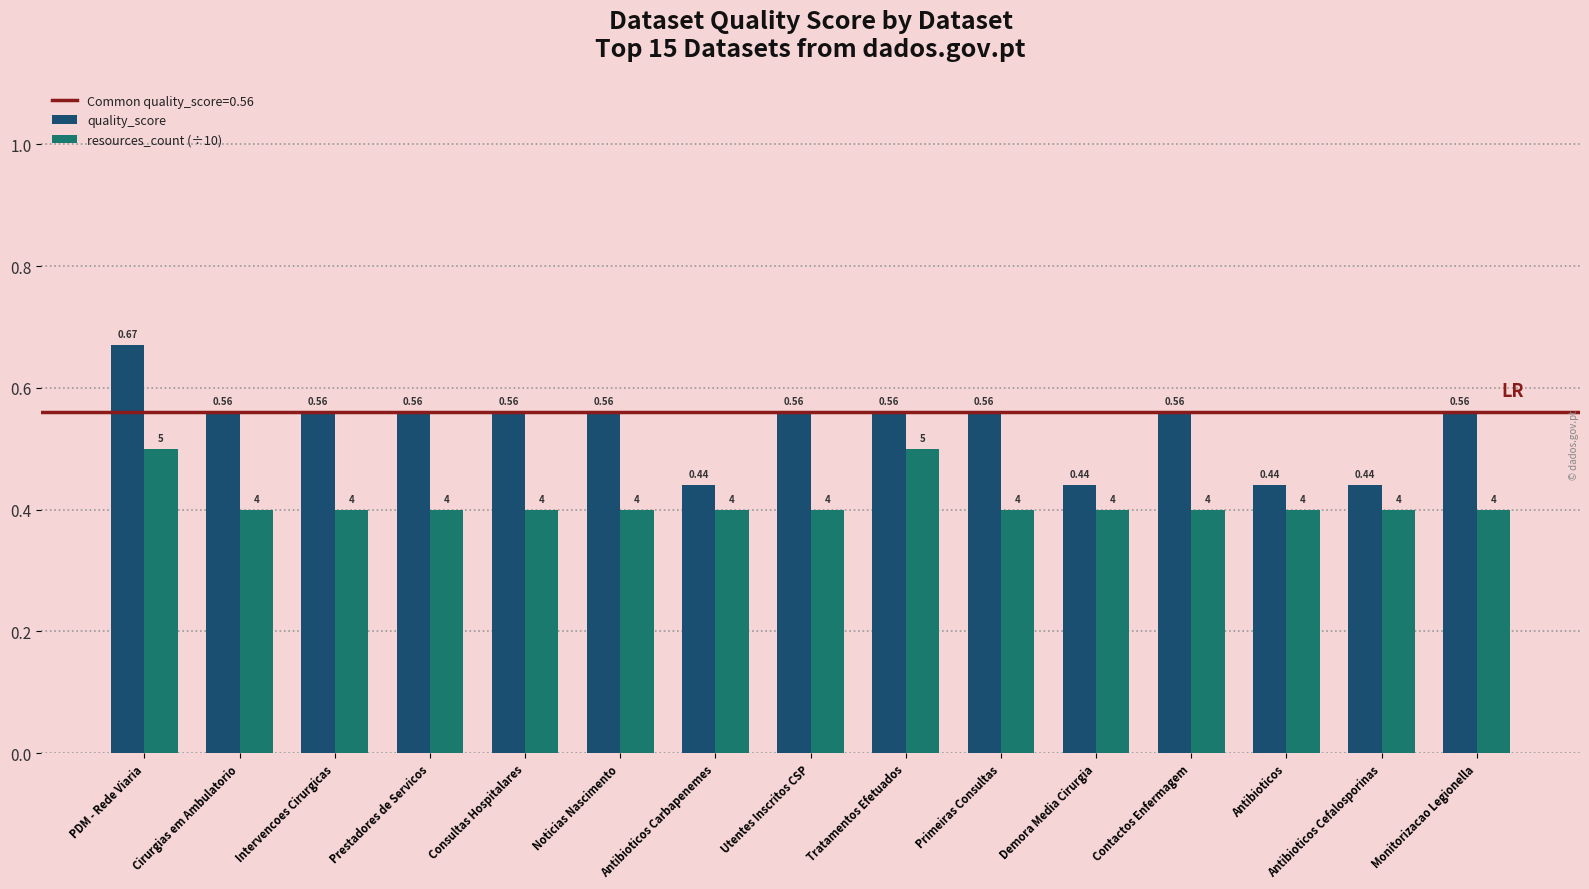

Which series has the largest range (max minus min)?

quality_score